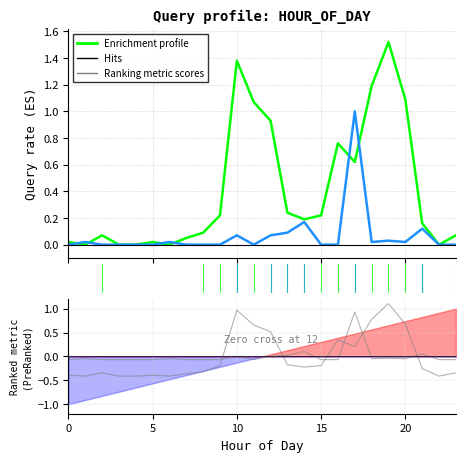

Is this an area chart (filled region under the line)?

No